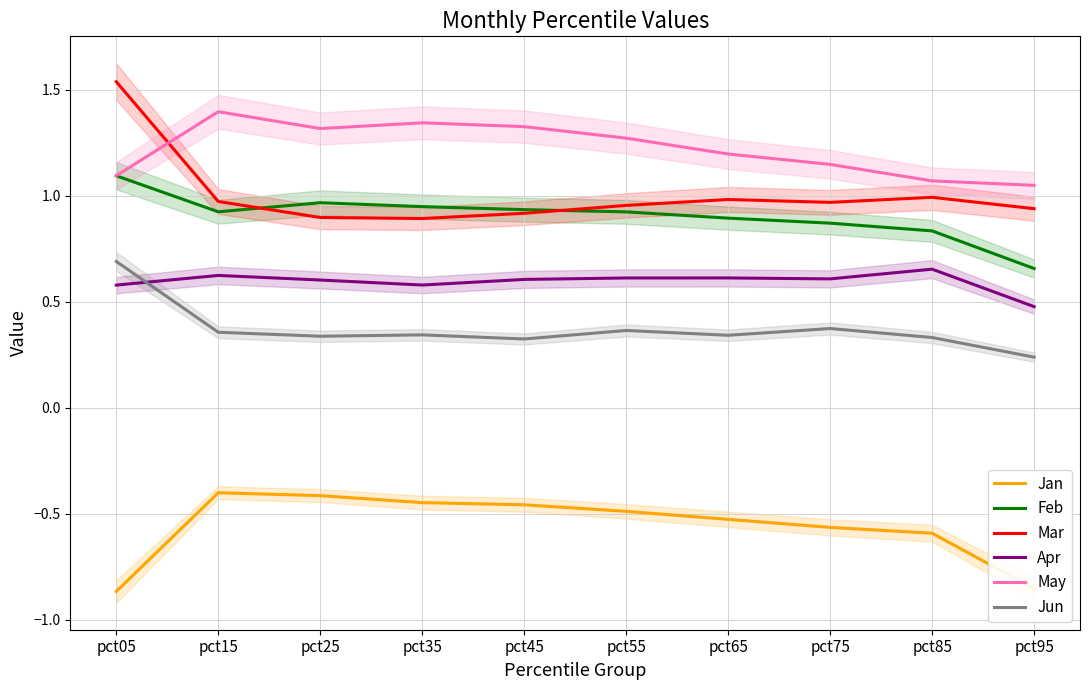

At which category does Jun reach its first local valley?

pct25